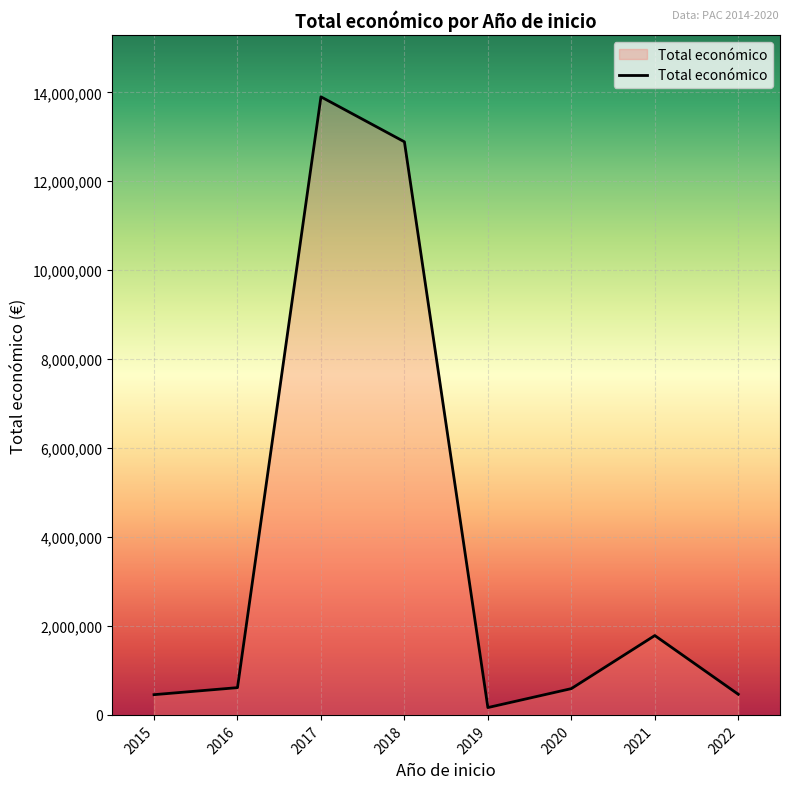

What is the minimum value shown in the chart?

165000